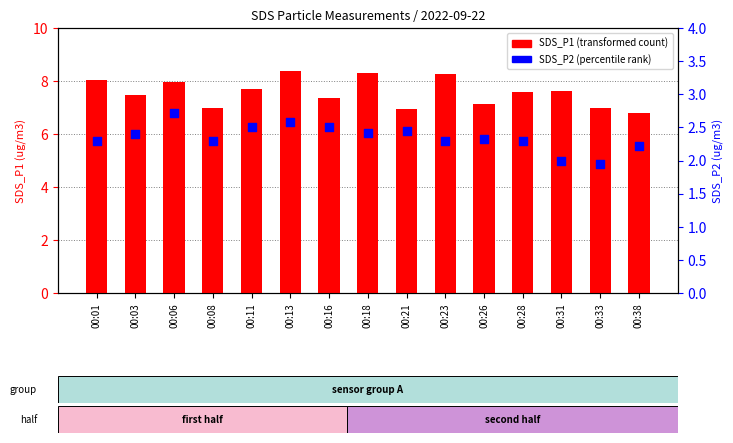

At which category is the sum across all series the highest?

00:13